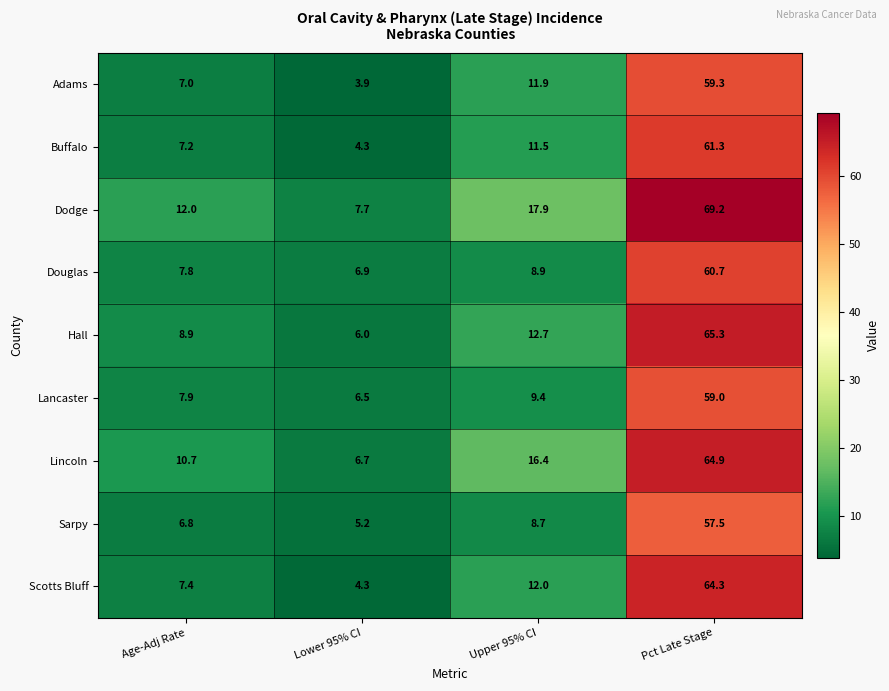

How many distinct data groups are displayed?

9